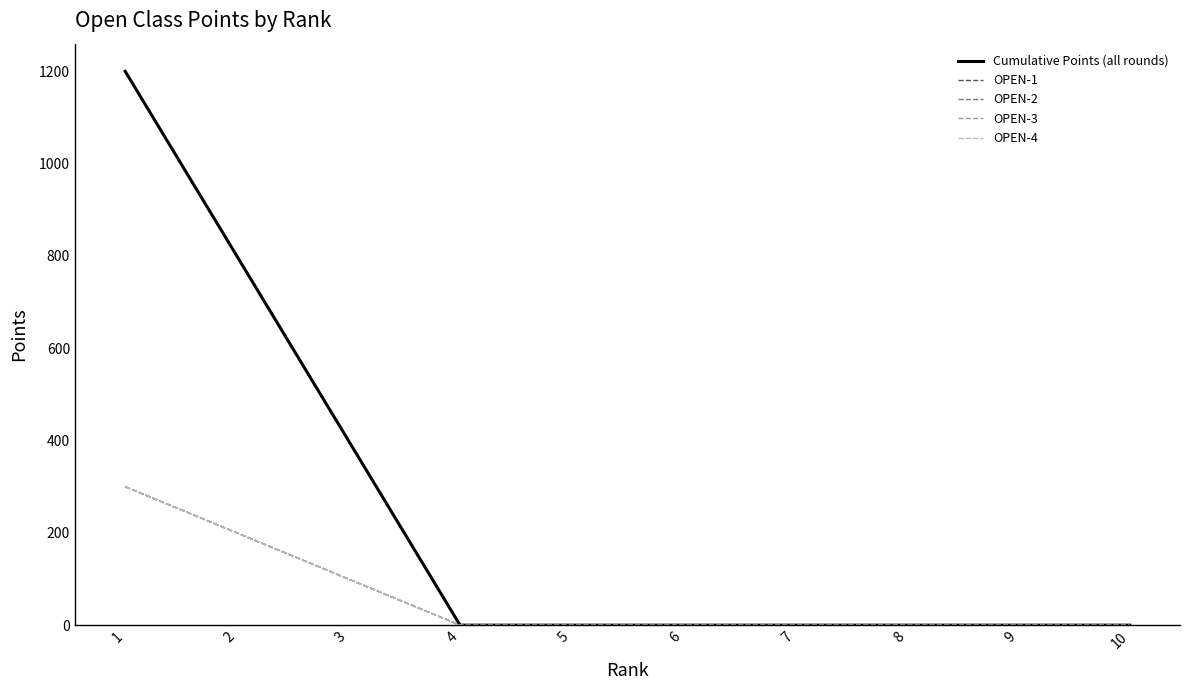

What is the average value of the OPEN-1 series?

60